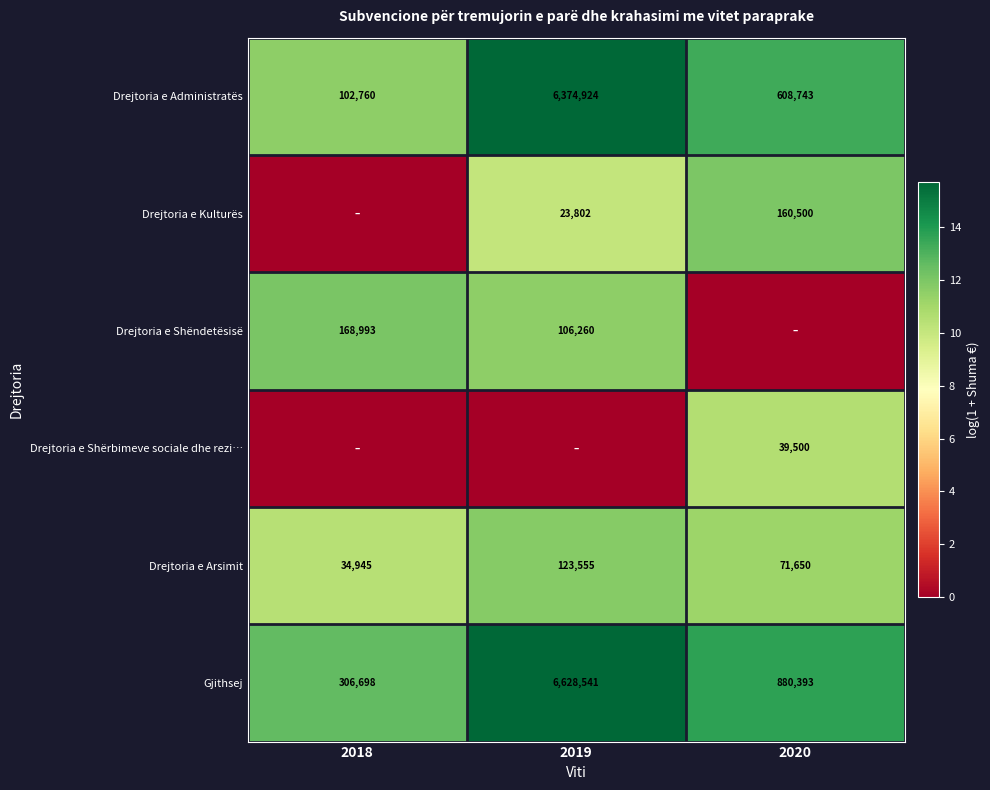

What is the sum of the Drejtoria e Administratës values at 2020 and 2018?

711503